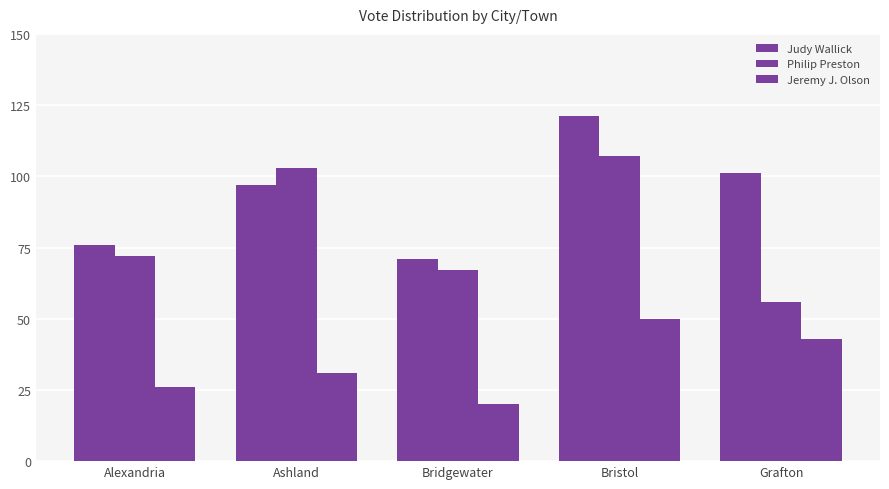

What is the value of the Judy Wallick bar at the 2nd from the left?

97